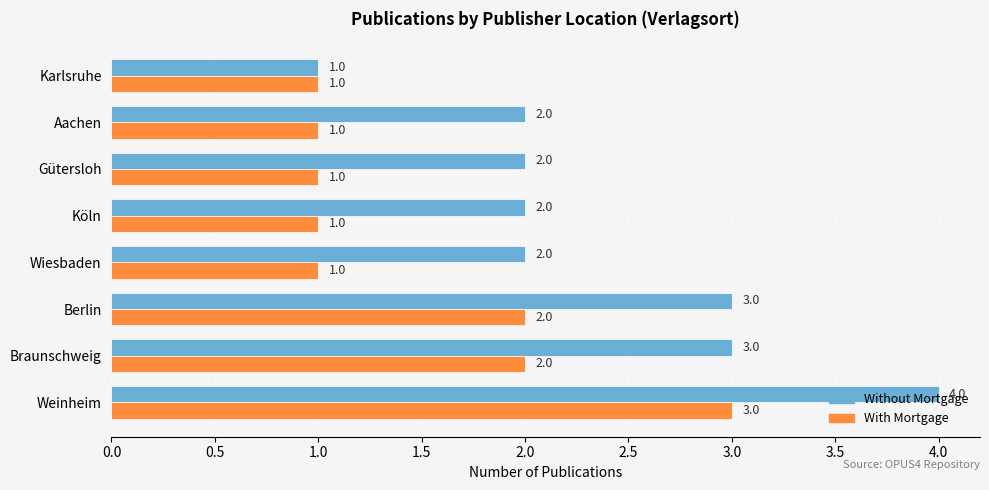

Which series has the largest total across all categories?

Without Mortgage